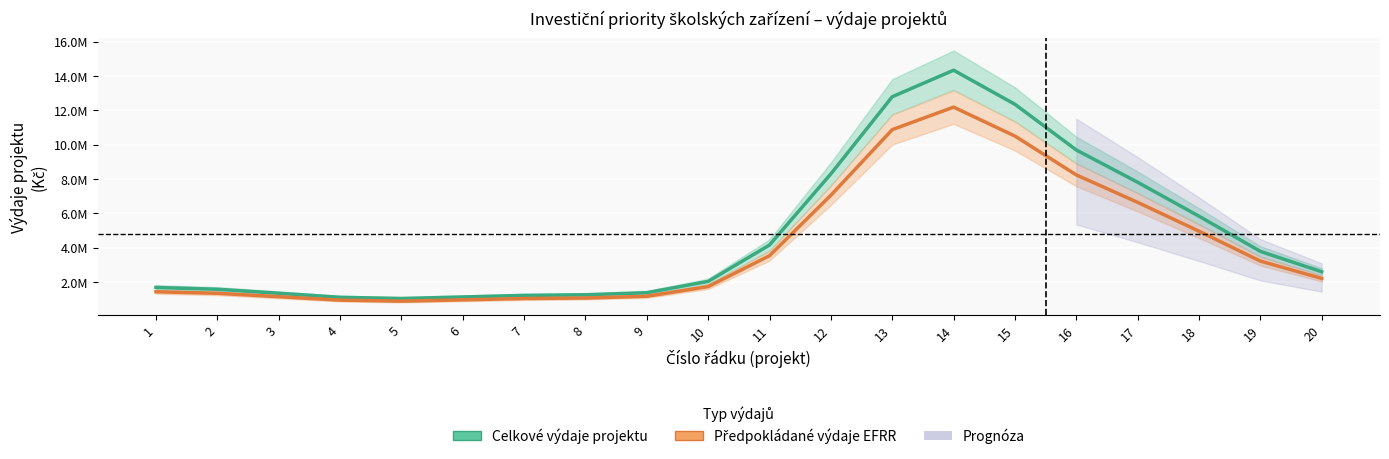

Is it true that Předpokládané výdaje EFRR equals 4953490.8 at 18?

True